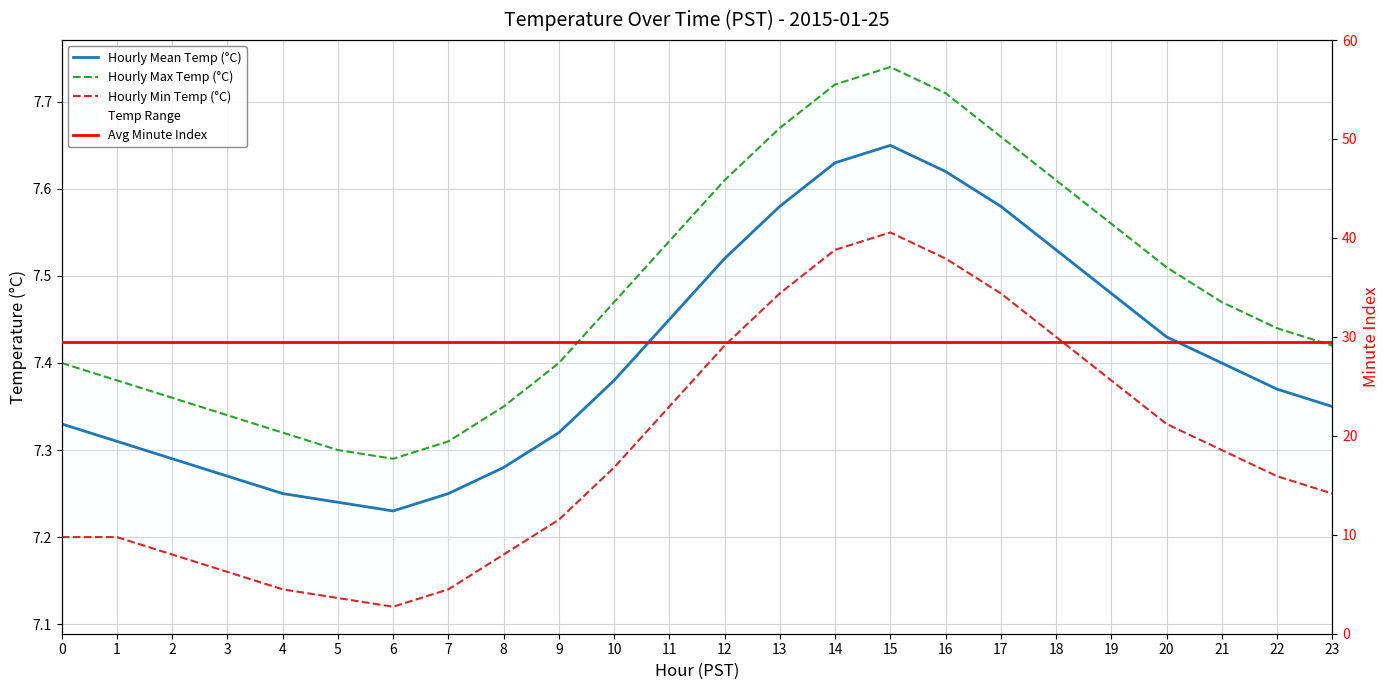

What is the difference between the highest and lowest values at 1?

22.3